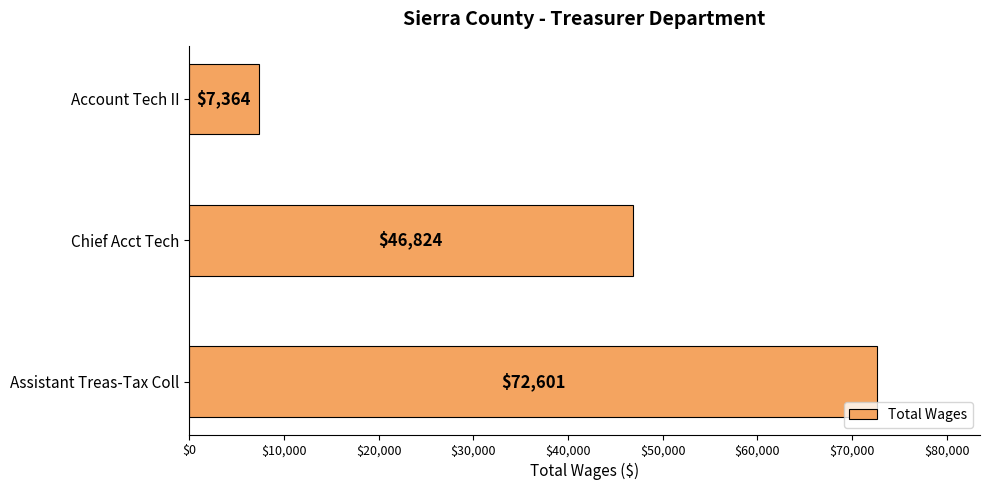

Reading bottom to top, transcribe all the data shown in this chart.

72601	46824	7364